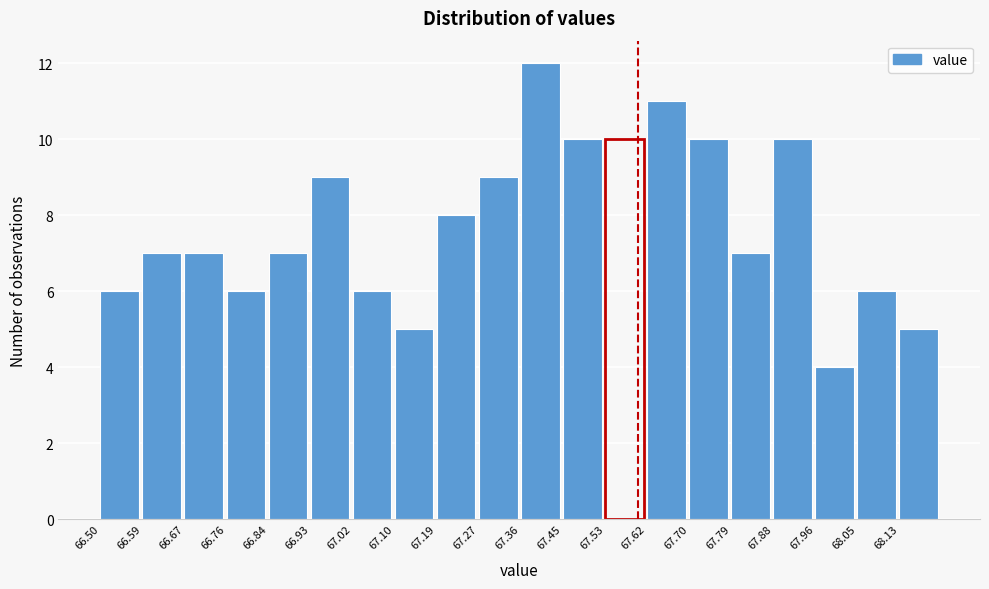

How tall is the bar that spans 67.618 to 67.704 on the x-axis? Neither the bar edges nor the heights are printed on the chart, so give them approximately, as read against the axes.

11